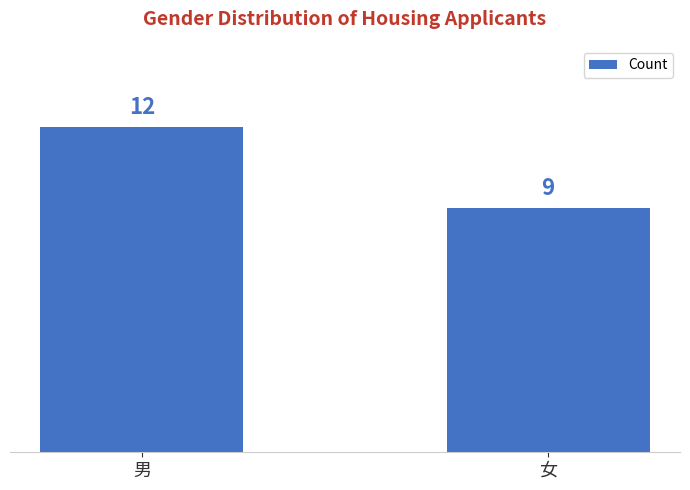

What is the smallest value displayed?

9